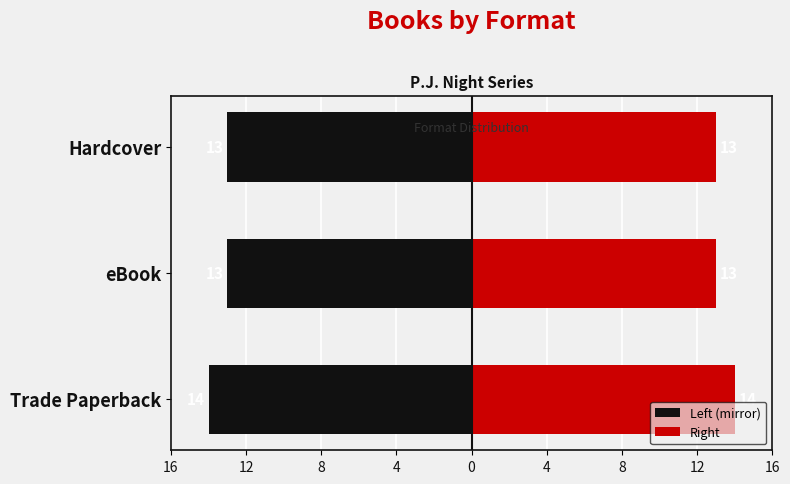

What is the minimum value for Right?

13